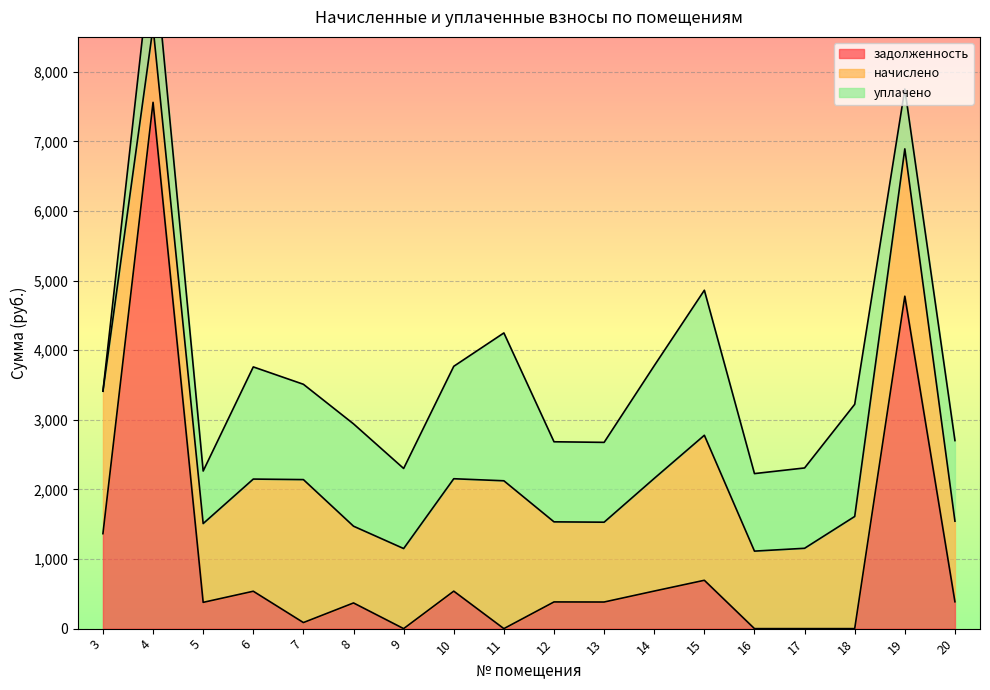

Which label corresponds to the smallest value in the chart?

9